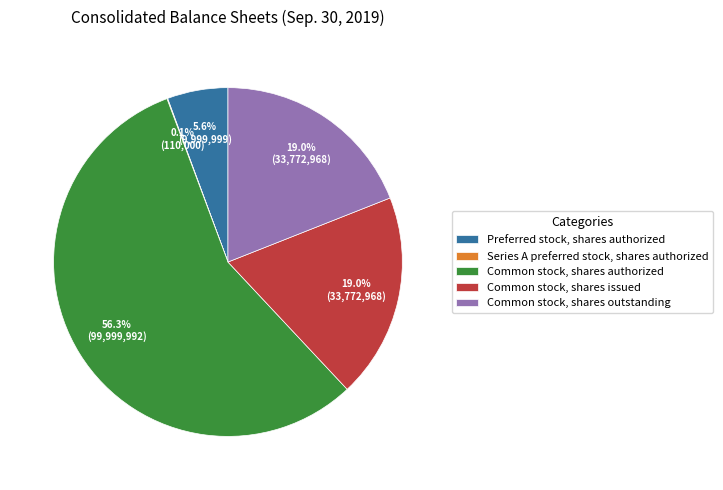

Does Common stock, shares outstanding represent more than half of the total?

No